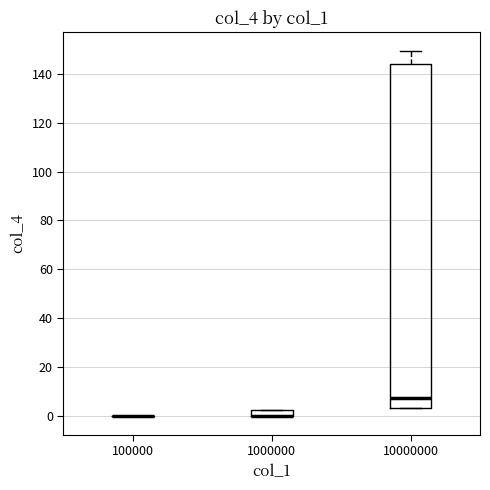

Where does the median line of the box at x = 10000000 sit on the y-axis? The values are not printed on the chart, so give them approximately, as read against the axis.

8